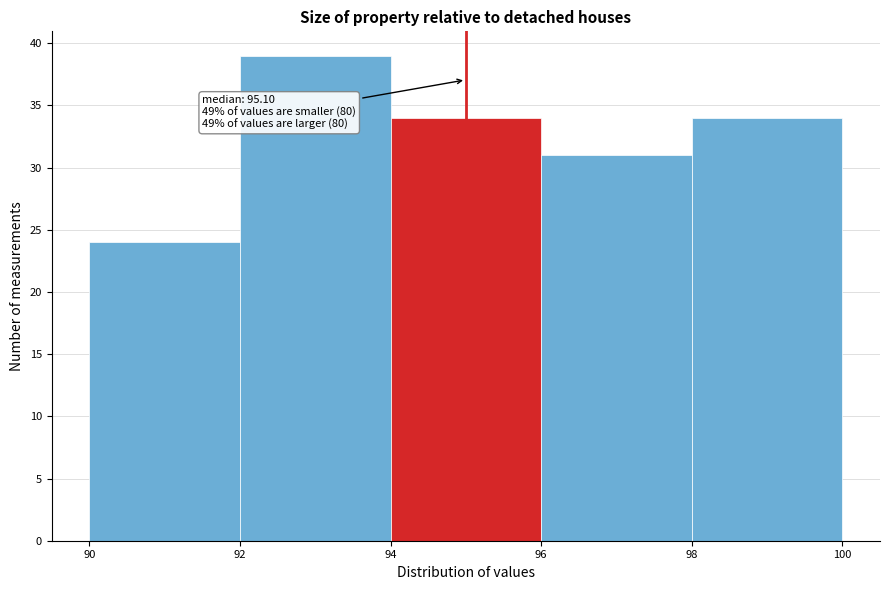

Which range on the x-axis has the tallest bar?

92 to 94